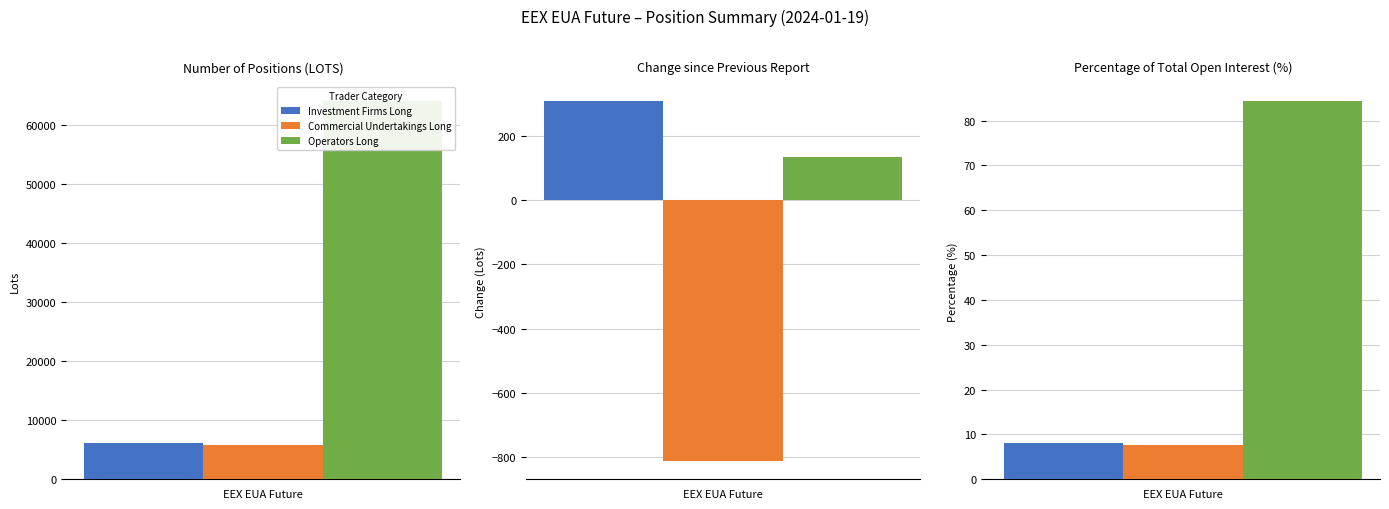

What is the difference between the maximum and second lowest values in the Commercial Undertakings Long series?

5768.4